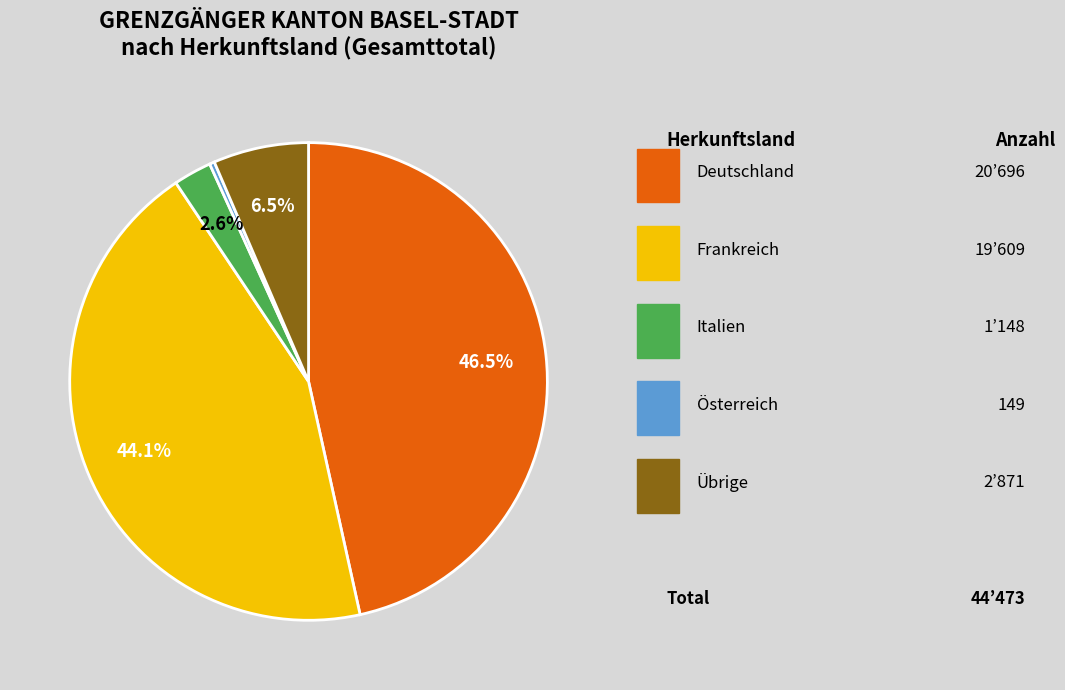

Count the number of slices in the pie.

5